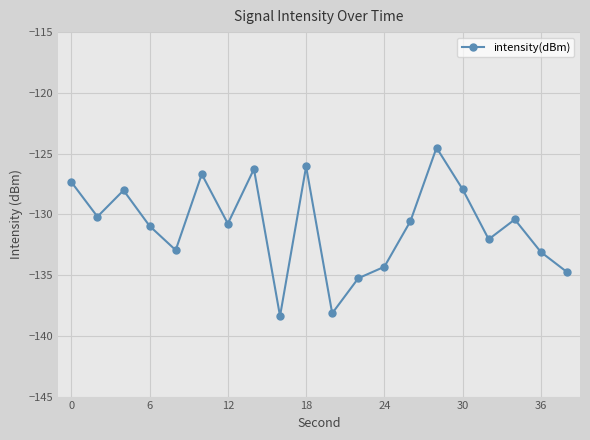

What is the minimum value shown in the chart?

-138.4